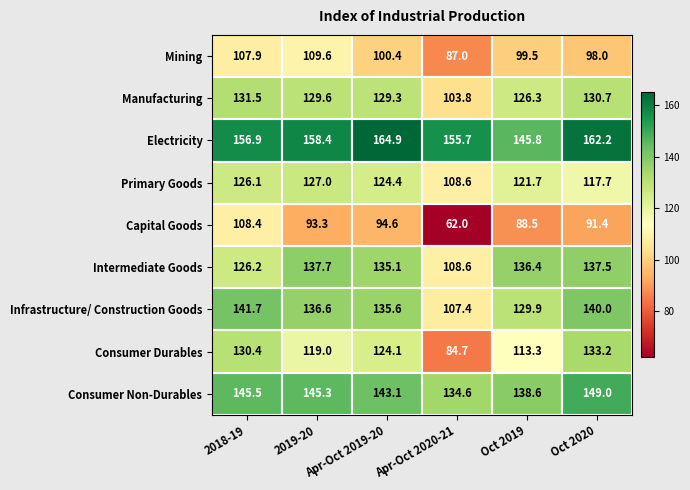

At which category is the sum across all series the highest?

2018-19